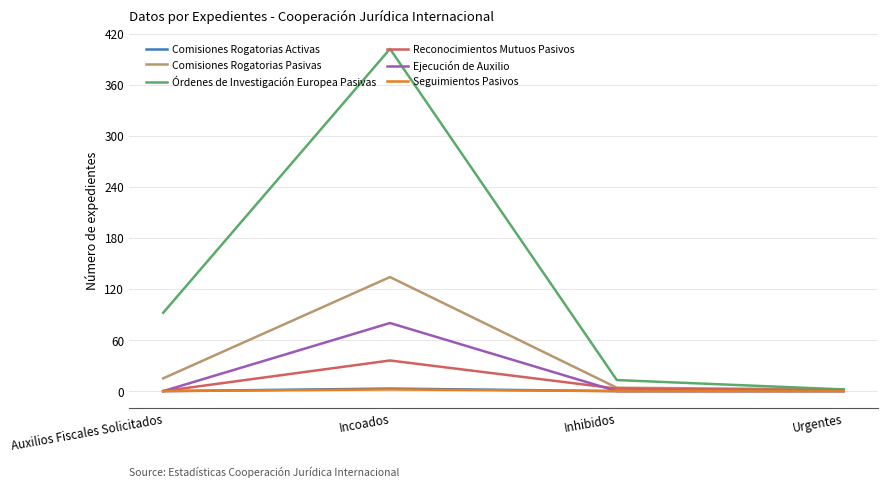

Which series changed the most between Auxilios Fiscales Solicitados and Incoados?

Órdenes de Investigación Europea Pasivas